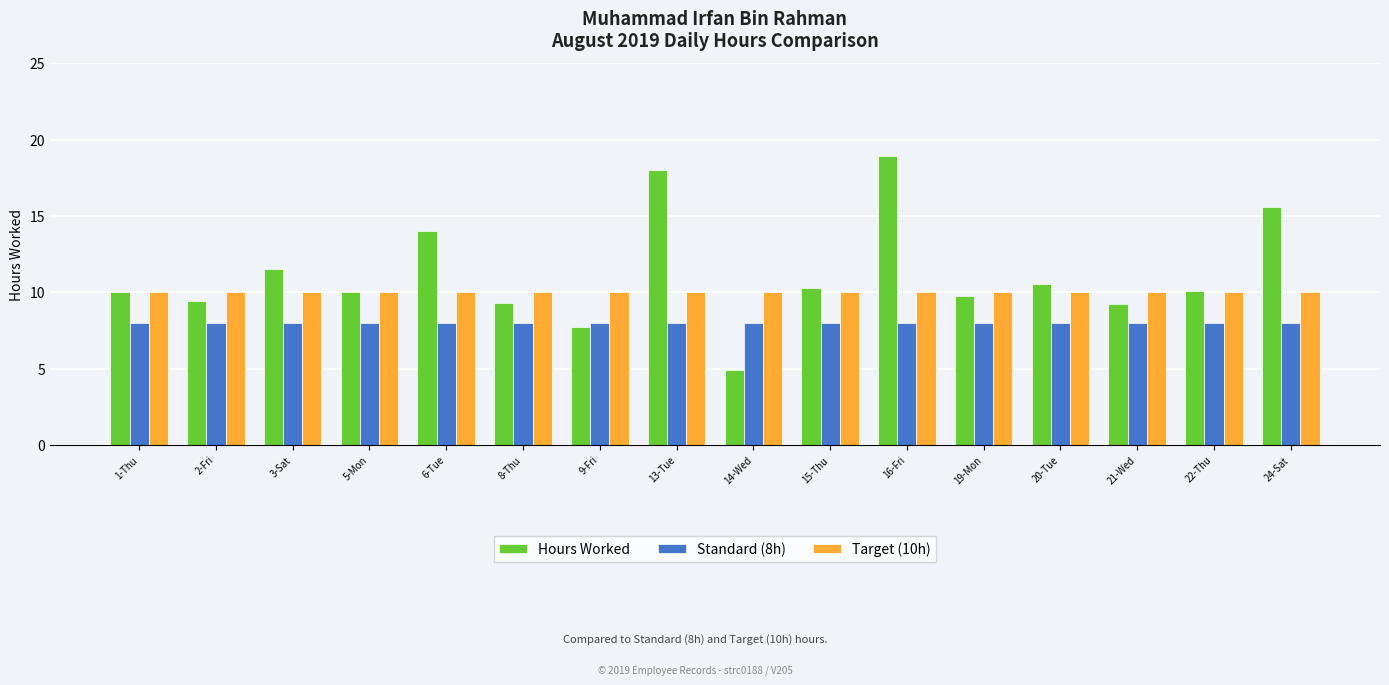

What is the label of the 15th bar from the left?

22-Thu